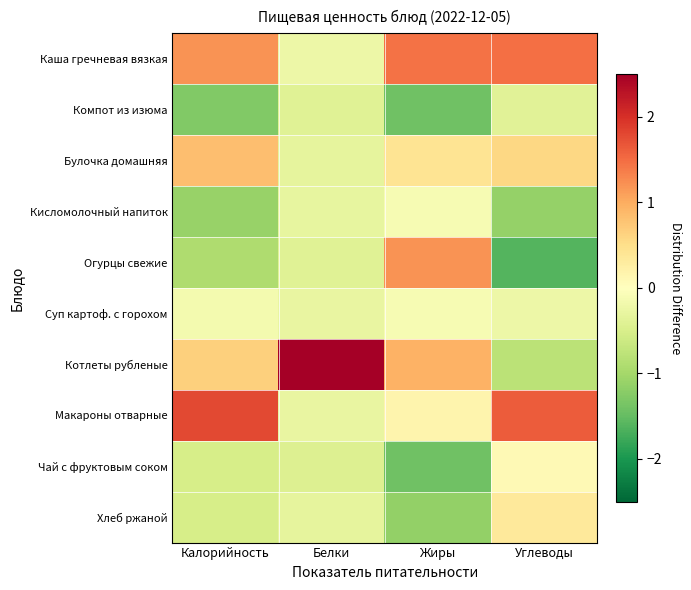

What is the smallest value displayed?

-1.6